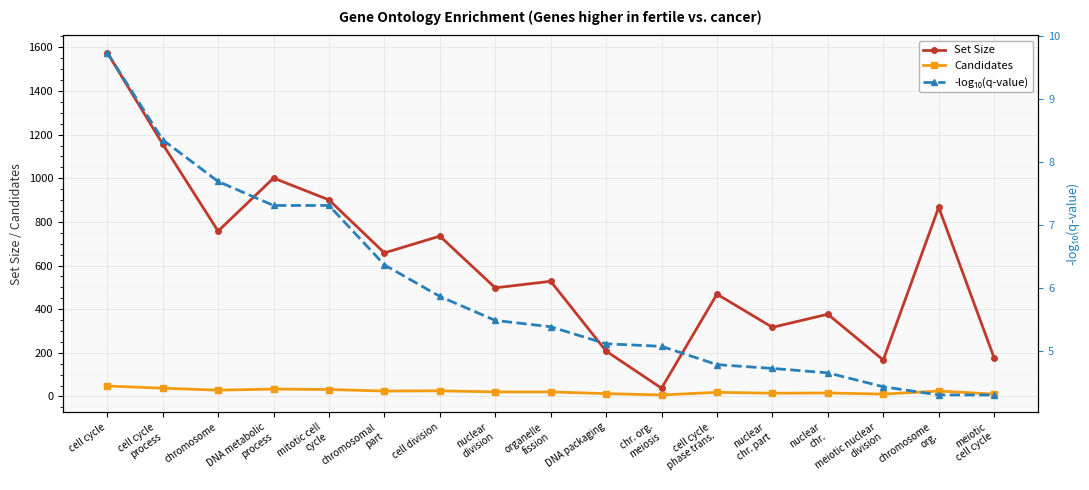

What is the difference between the maximum and minimum values in the Candidates series?

41